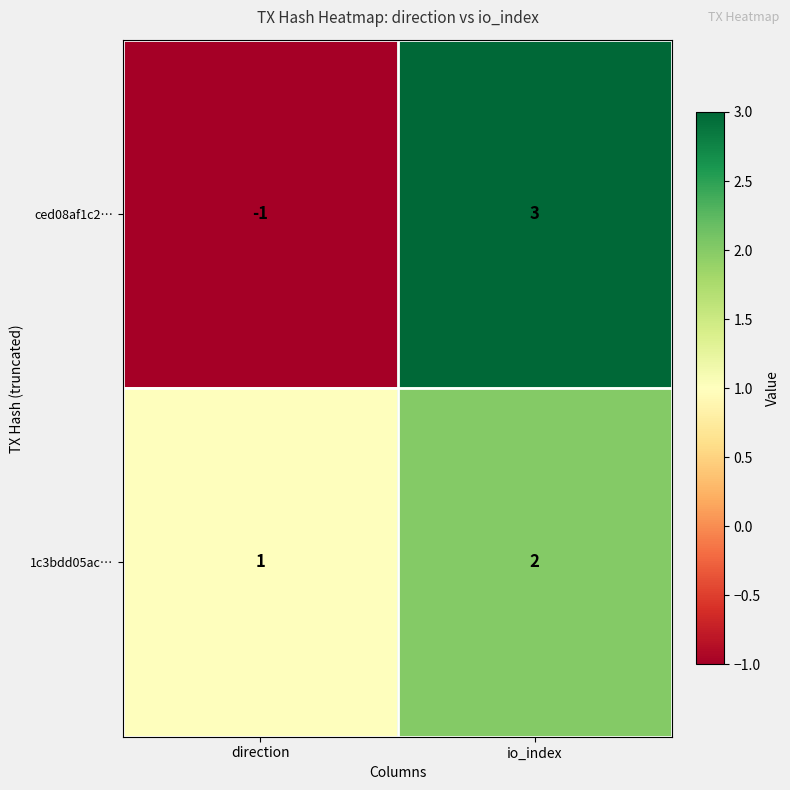

Which label corresponds to the largest value in the chart?

io_index